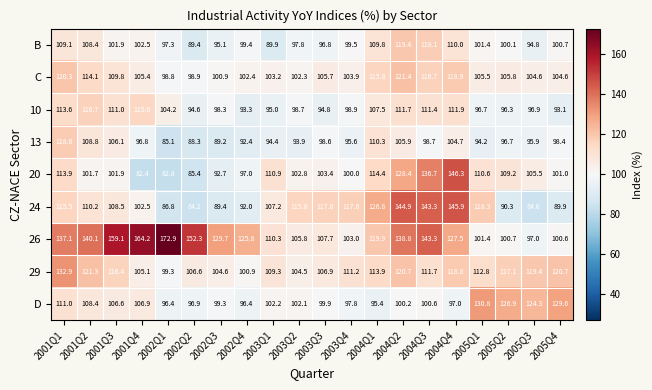

Which series has the largest total across all categories?

26